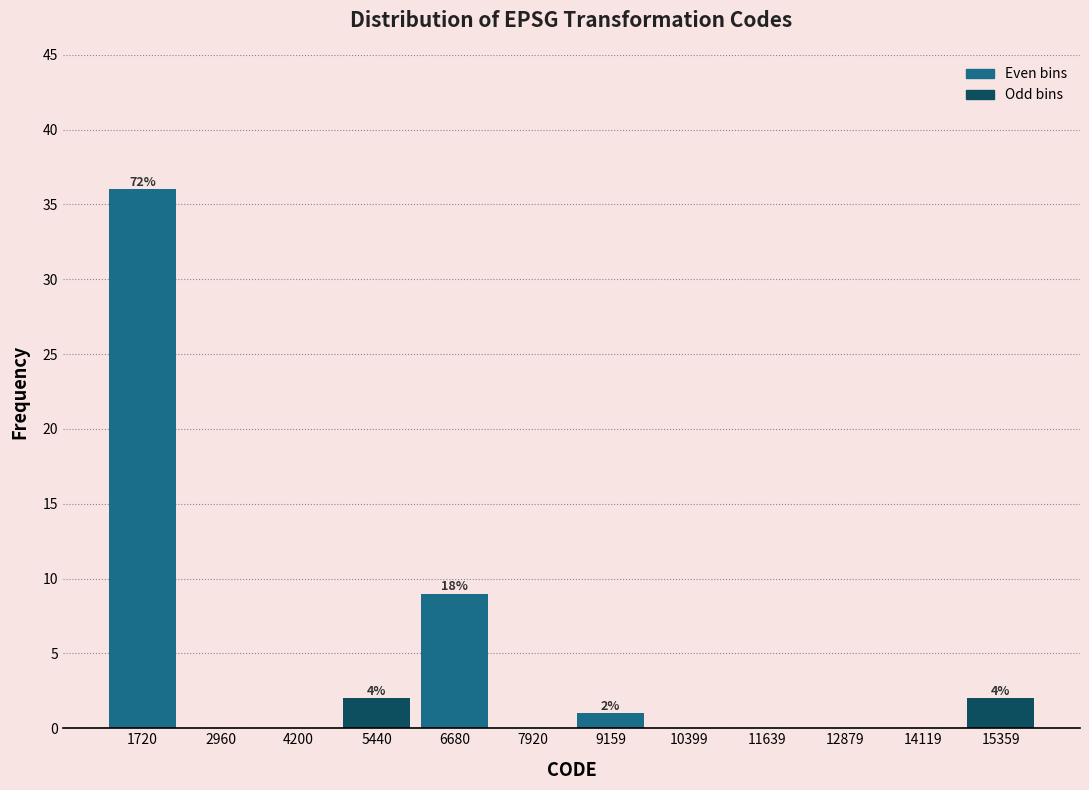

Which range on the x-axis has the tallest bar?

1200 to 2400